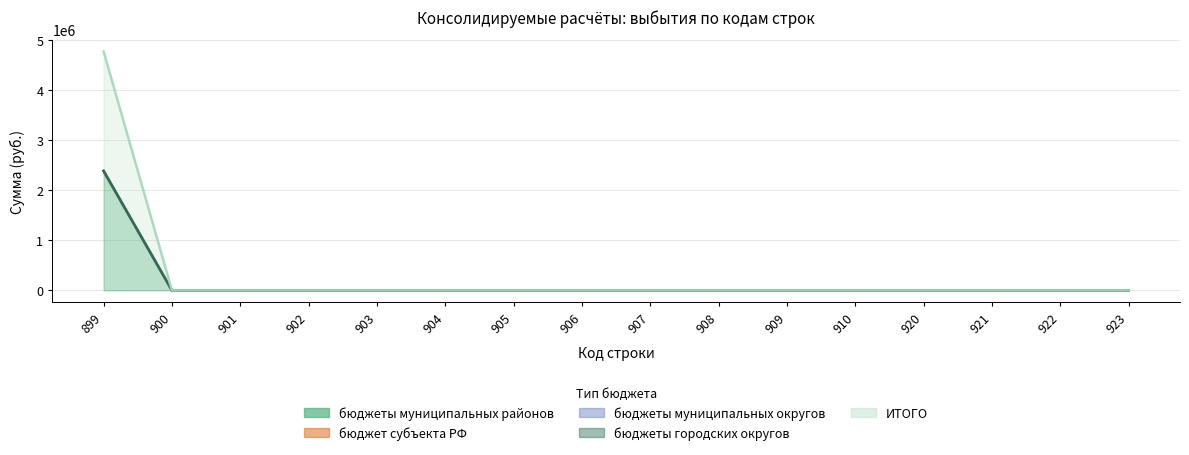

True or false: бюджеты городских округов and бюджеты муниципальных округов intersect in this chart.

False